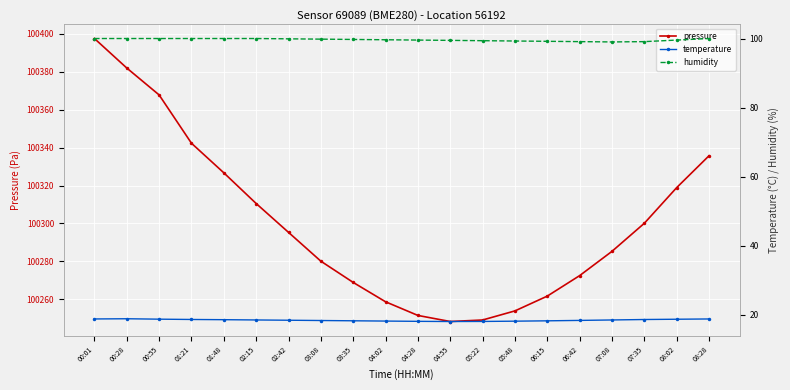

Is it true that temperature equals 18.4 at 03:08?

True